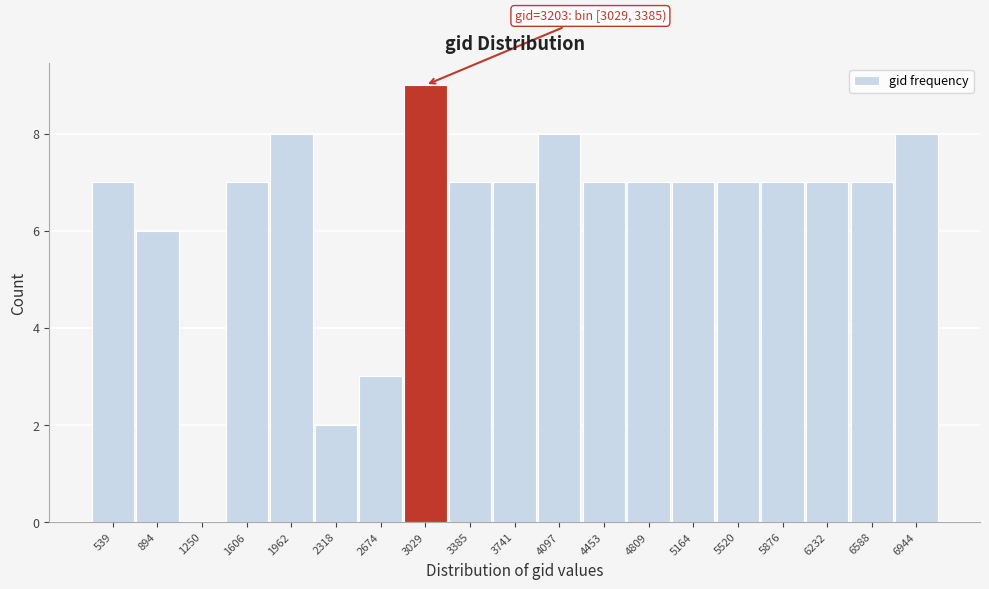

Reading right to left, transcribe all the data shown in this chart.

6944=8	6588=7	6232=7	5876=7	5520=7	5164=7	4809=7	4453=7	4097=8	3741=7	3385=7	3029=9	2674=3	2318=2	1962=8	1606=7	1250=0	894=6	539=7